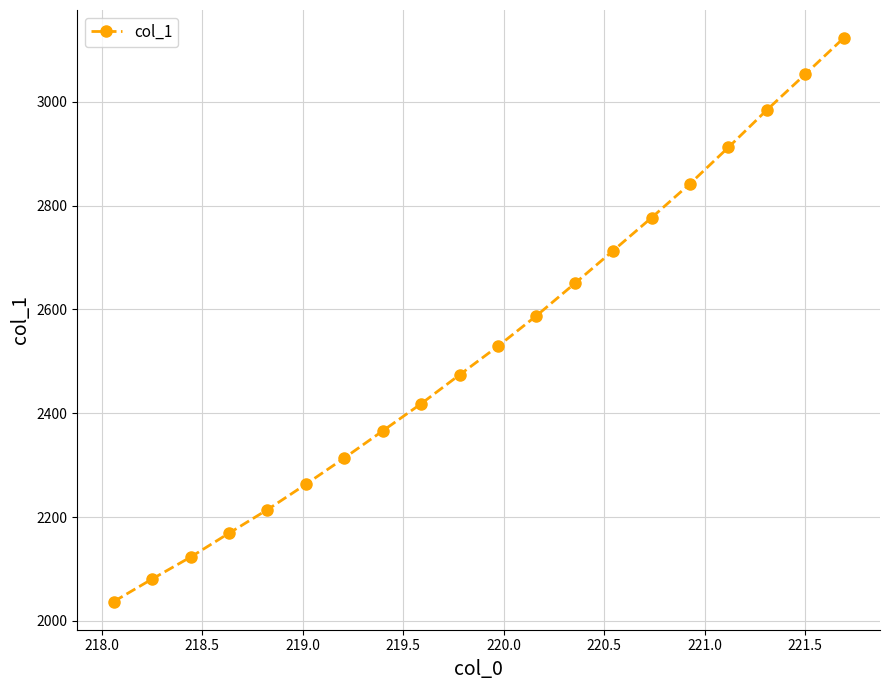

What is the minimum value shown in the chart?

2037.1